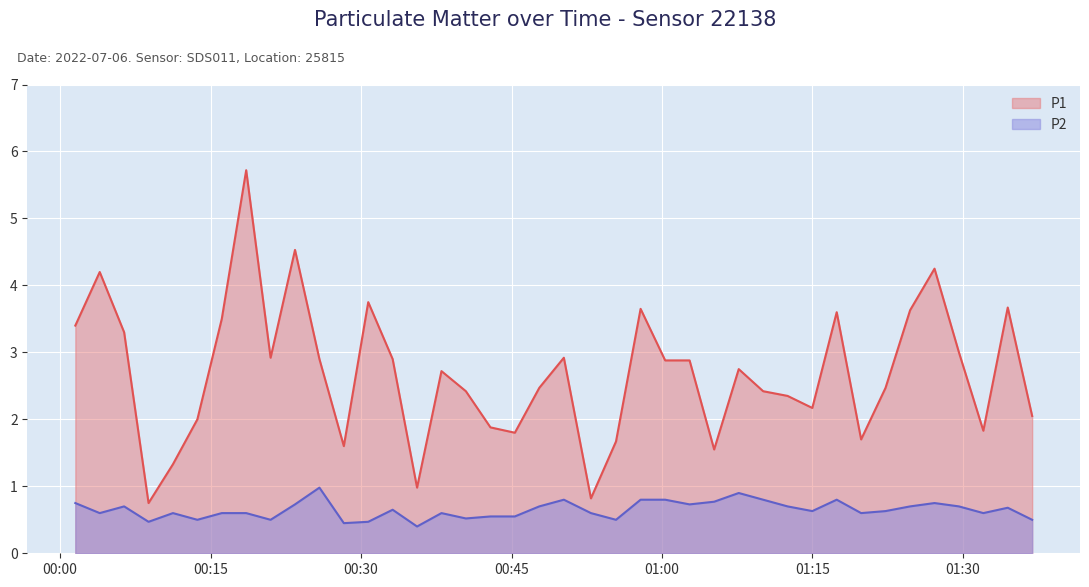

How many lines are shown in the chart?

2